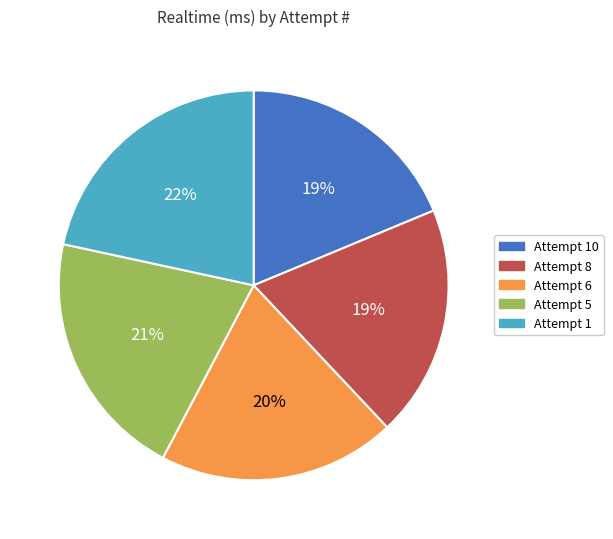

Does any single category account for the majority?

No